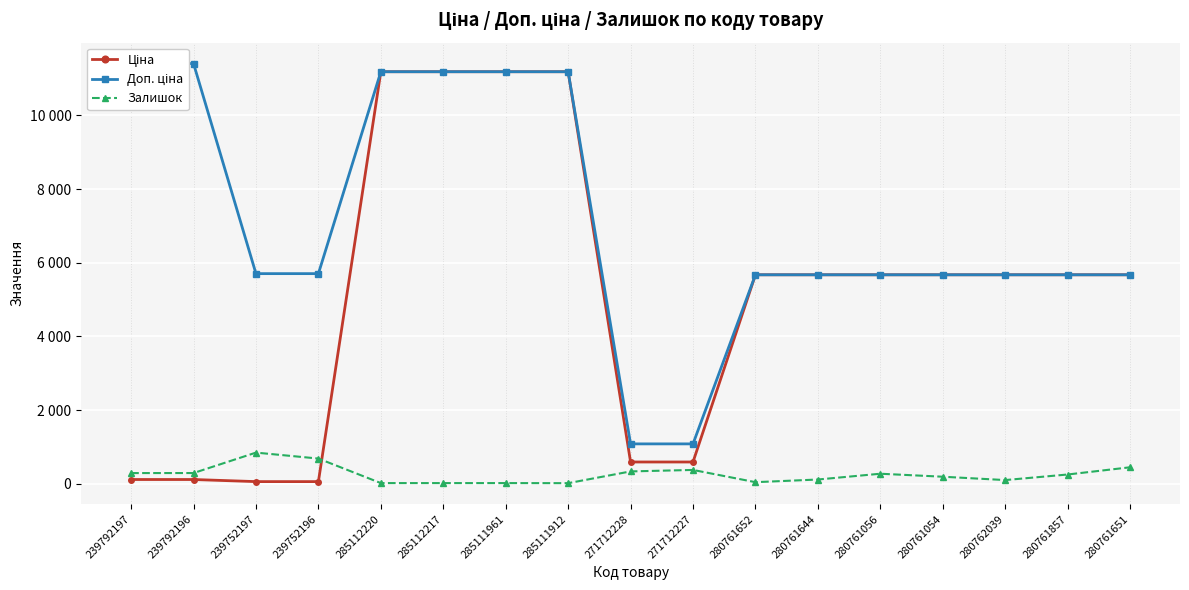

Rank the series at 280761644 from highest to lowest value.

Ціна, Доп. ціна, Залишок